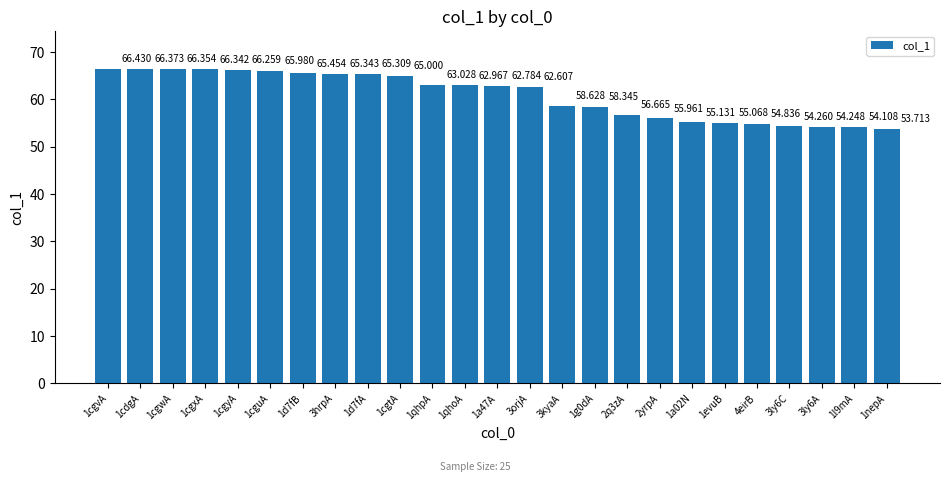

What is the change in value from 4eirB to 3ly6C?

-0.6